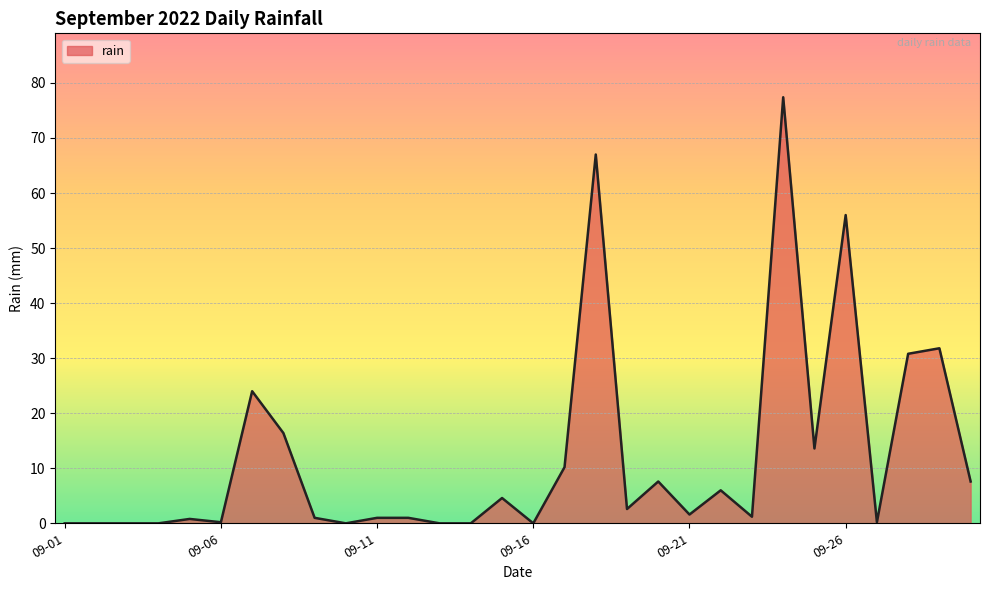

What is the difference between the maximum and minimum values?

77.4